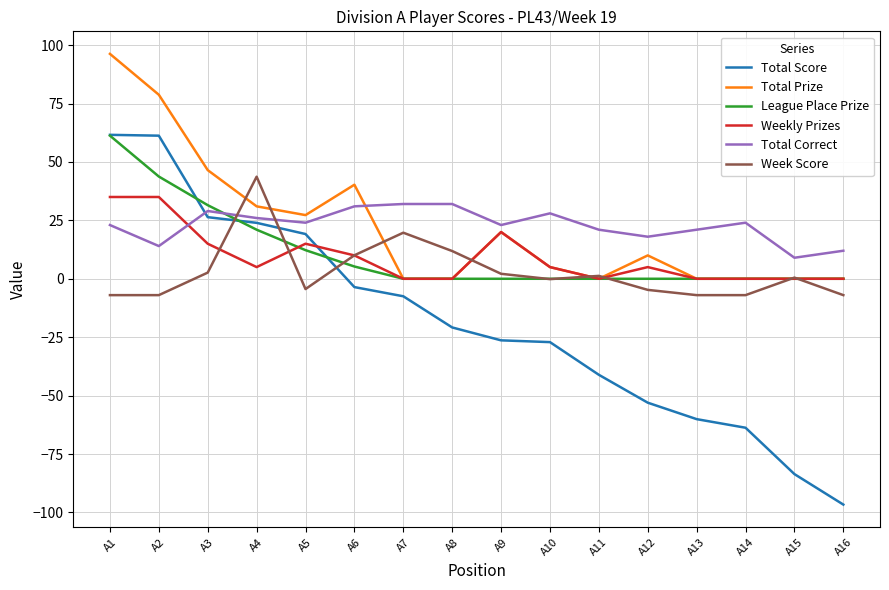

True or false: League Place Prize and Total Correct cross at least once.

True